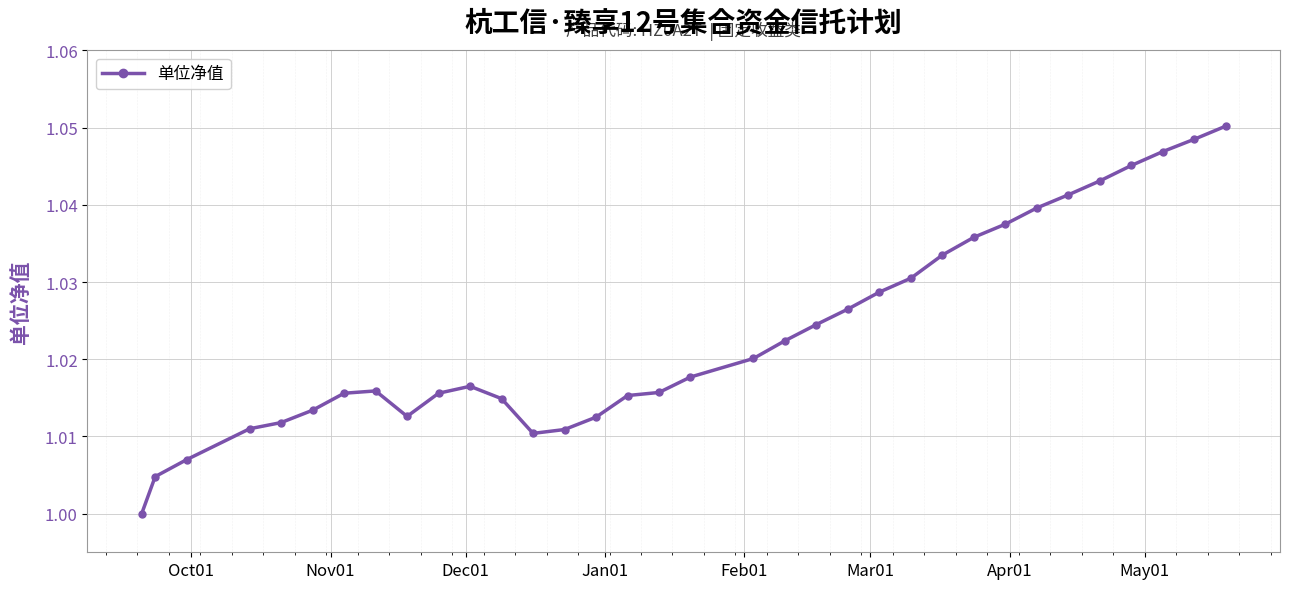

How many lines are shown in the chart?

1